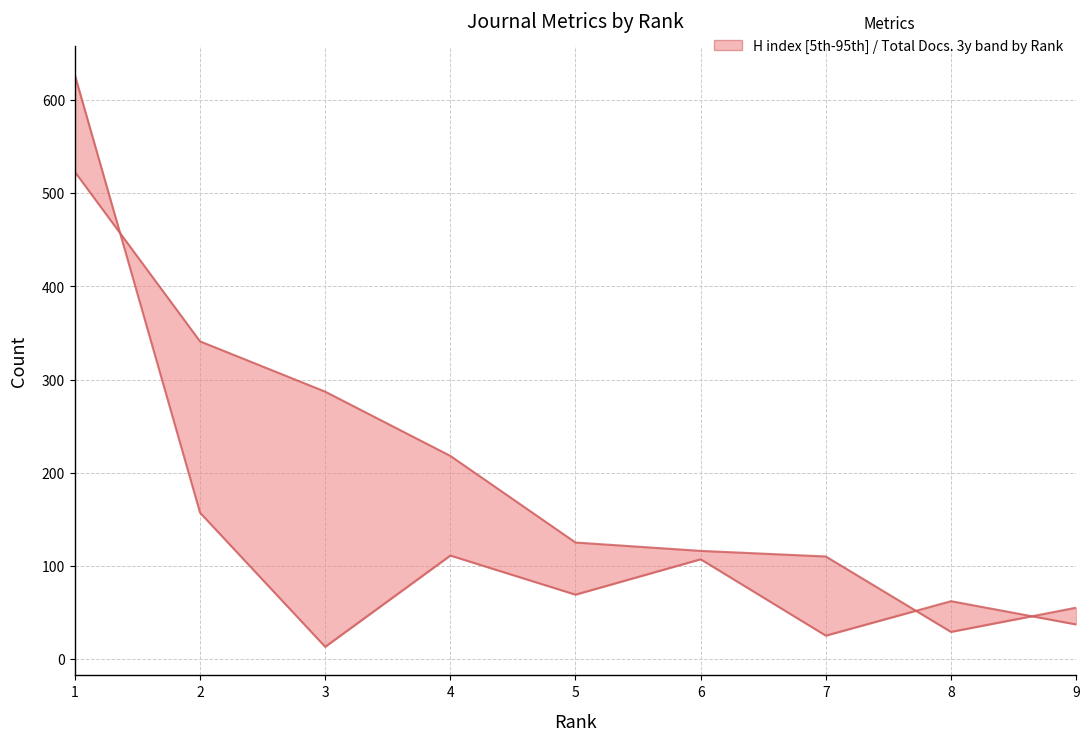

What is the difference between the maximum and minimum values in the H index series?

494